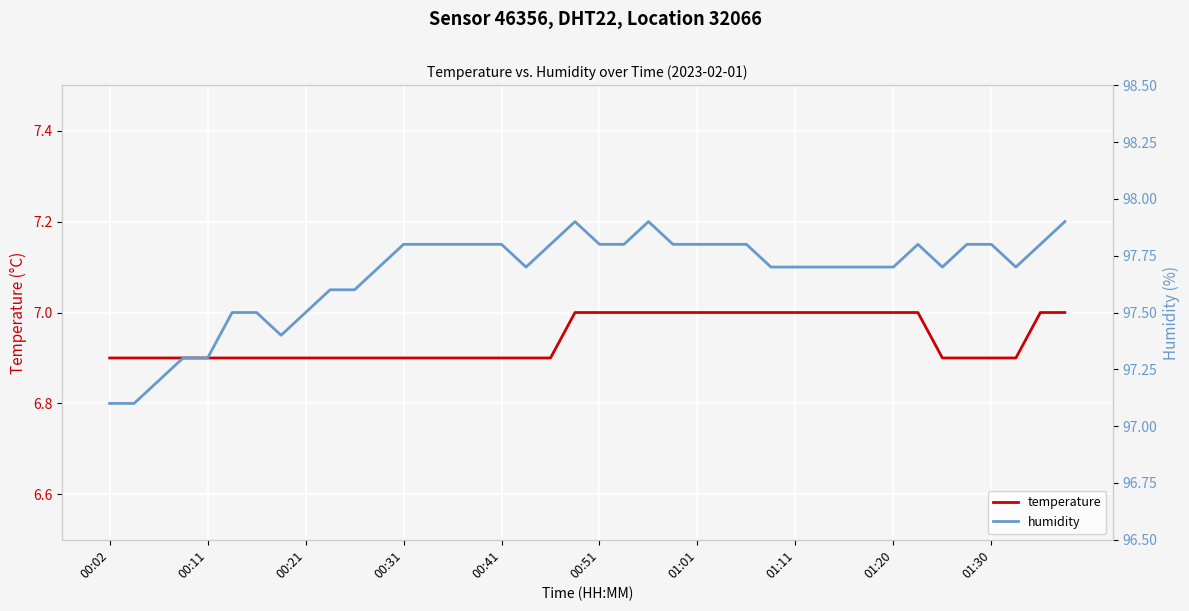

The temperature series shows 6.9 at 01:30. True or false?

True